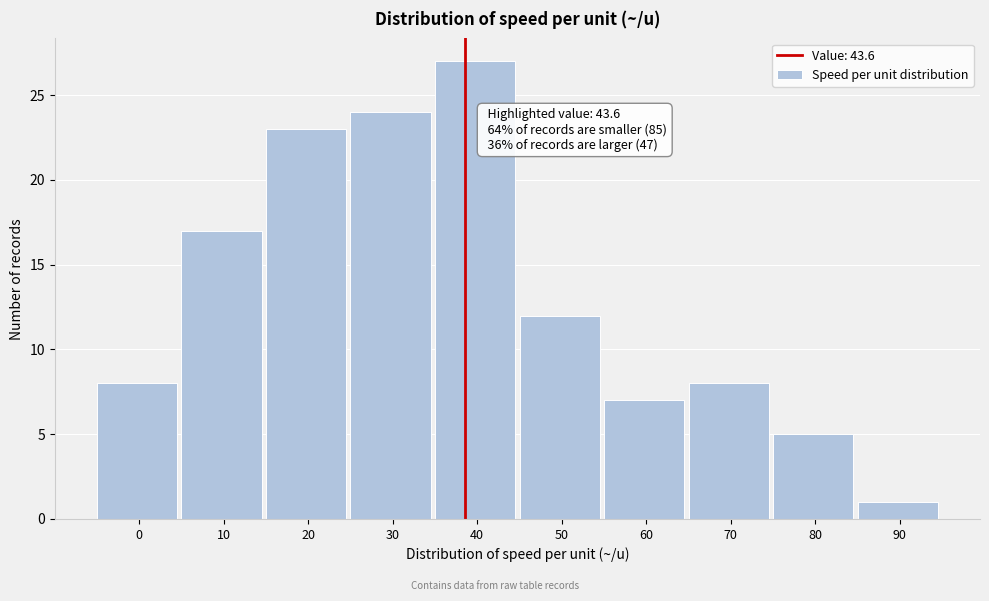

Reading right to left, transcribe all the data shown in this chart.

1	5	8	7	12	27	24	23	17	8